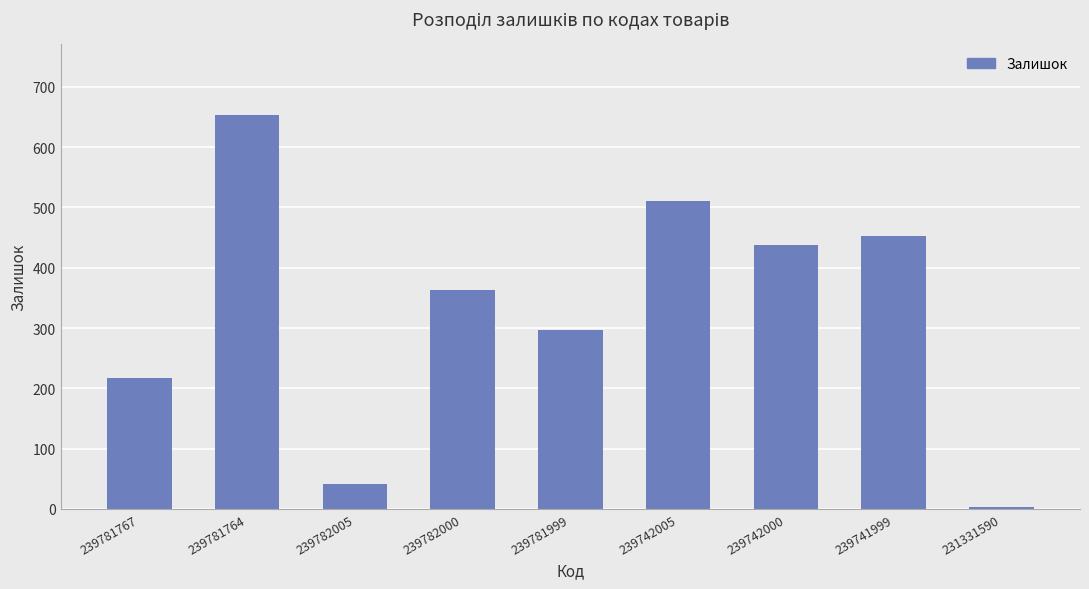

What is the sum of all values?

2973